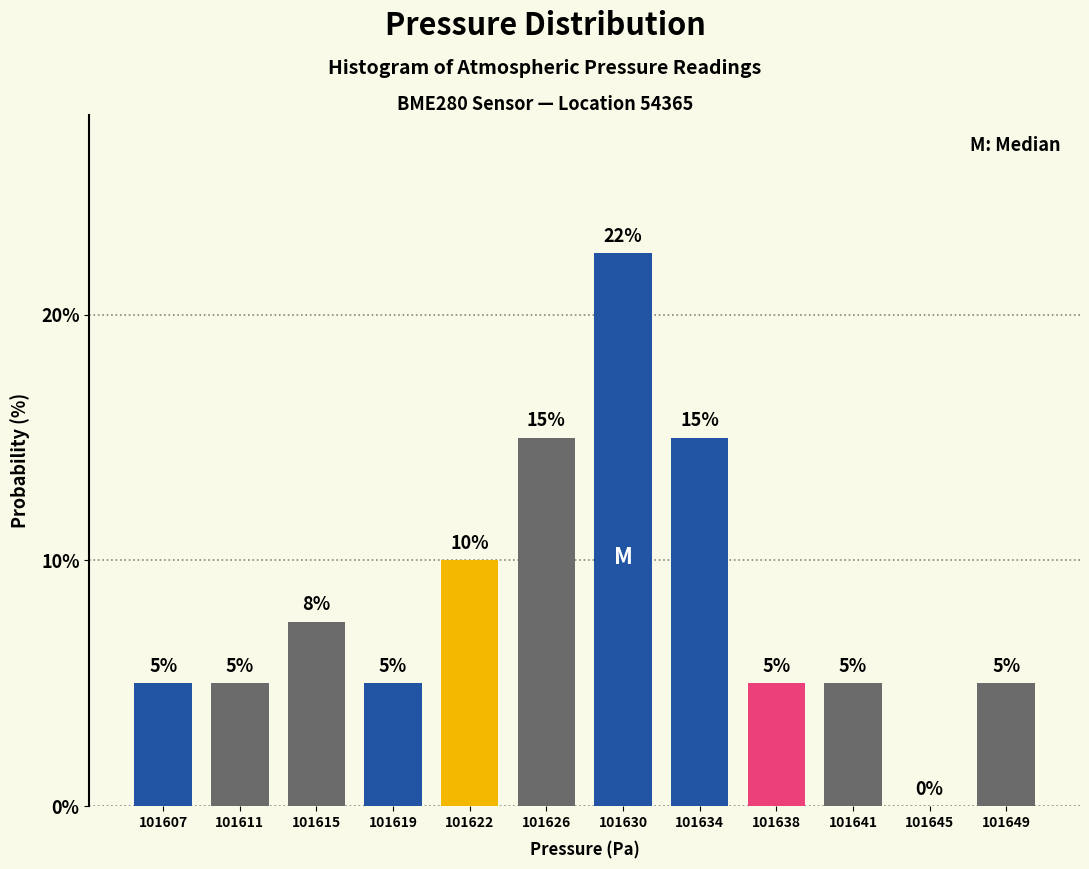

Read the value at 101607.

5.0